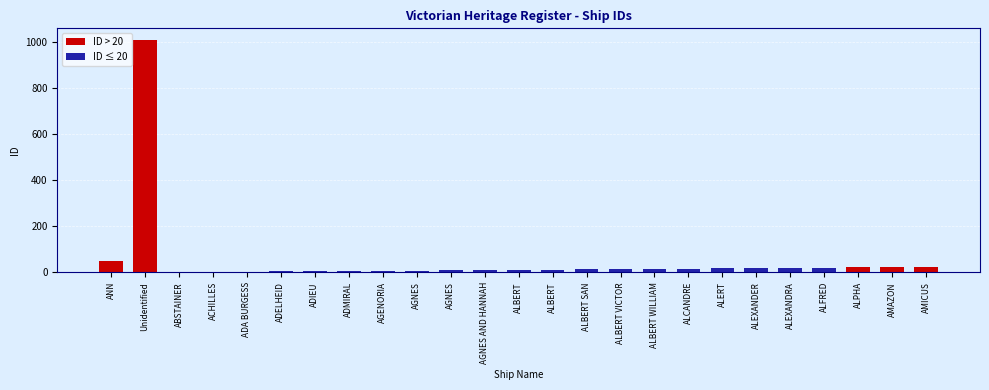

The value at ALBERT VICTOR is 25. True or false?

False